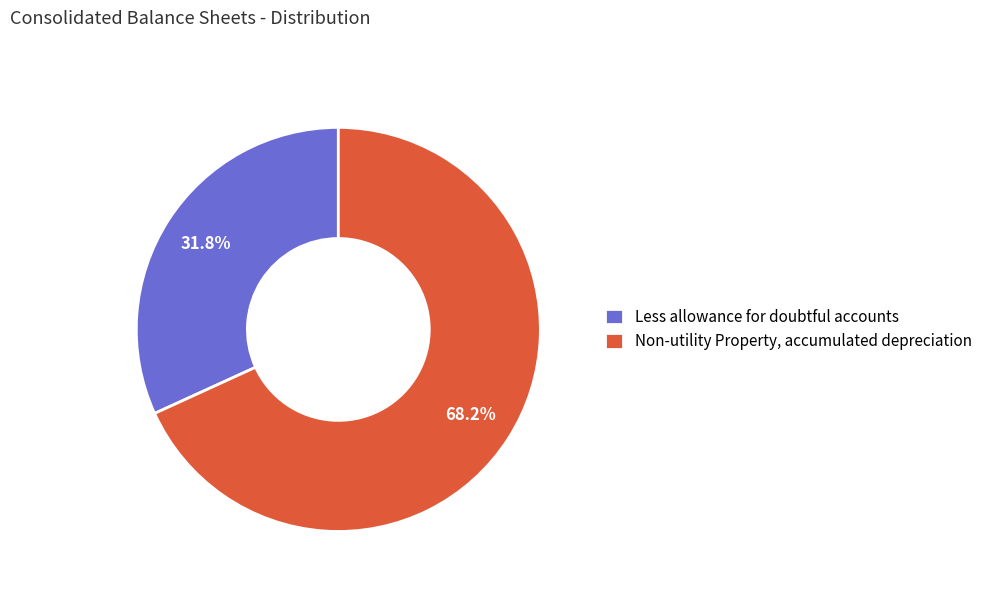

How many segments does this pie chart have?

2